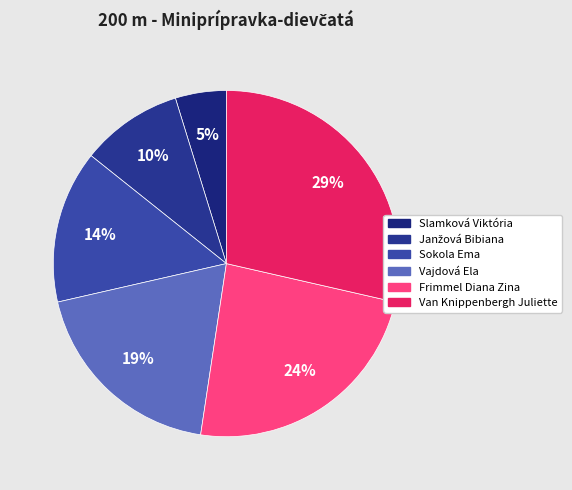

How many segments does this pie chart have?

6